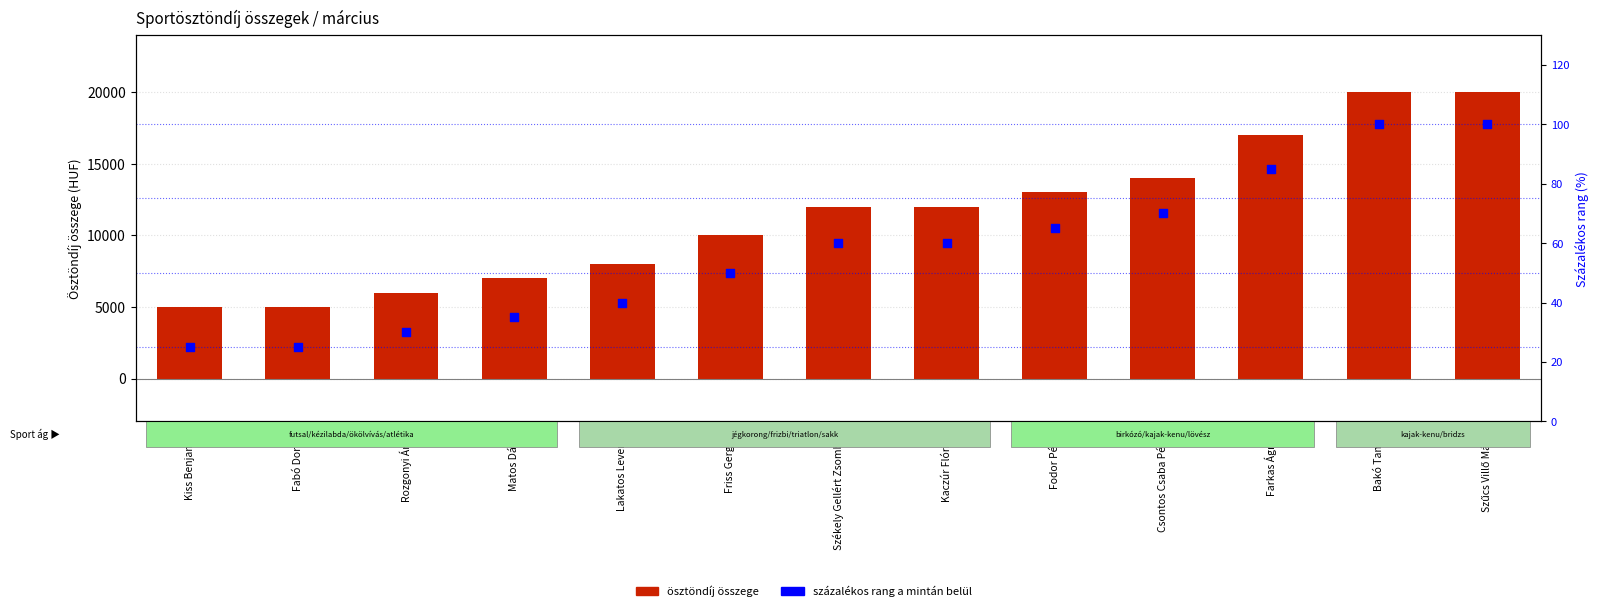

At how many categories does at least one series exceed 4122?

13